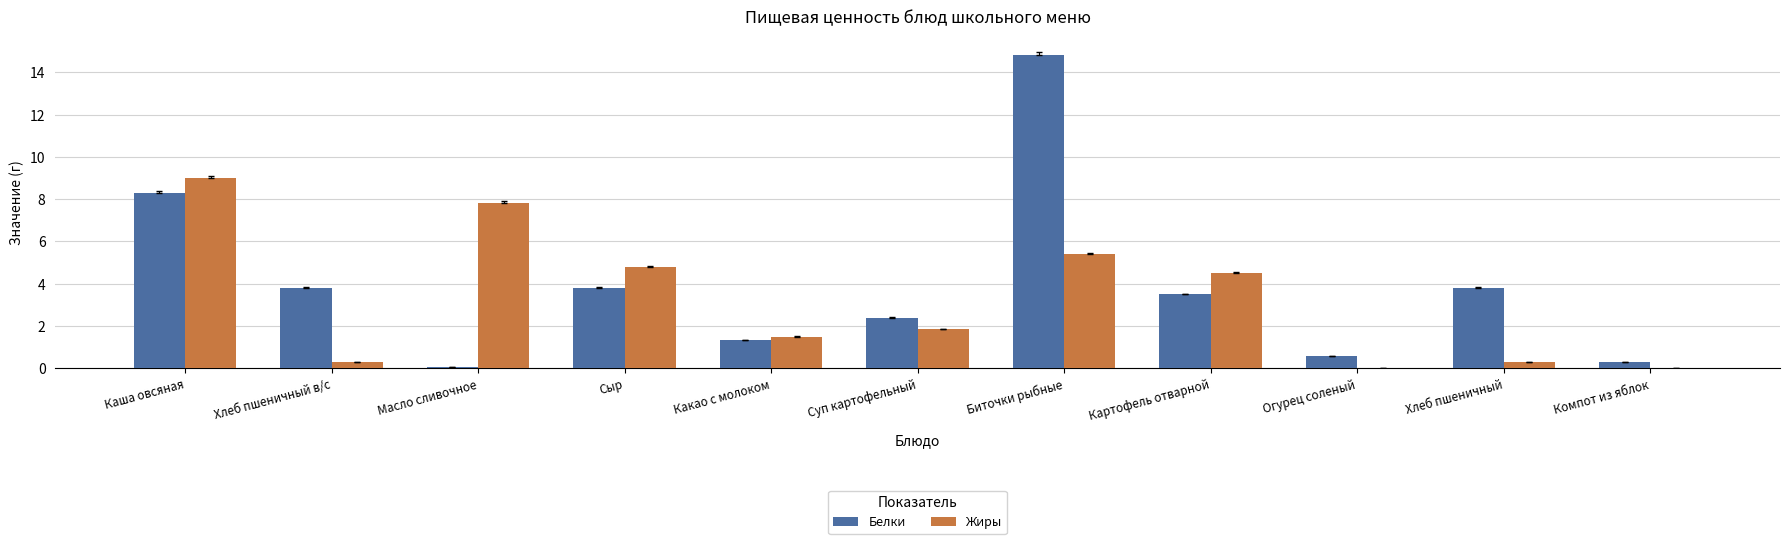

What are all the series names shown in the legend?

Белки, Жиры